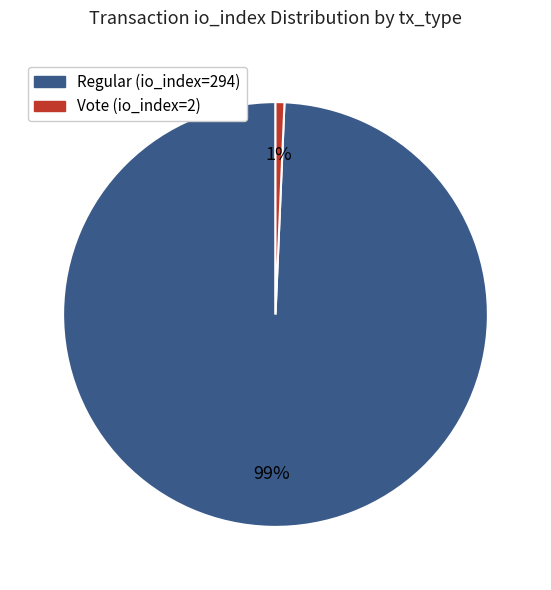

Is there any slice that represents more than half of the pie?

Yes